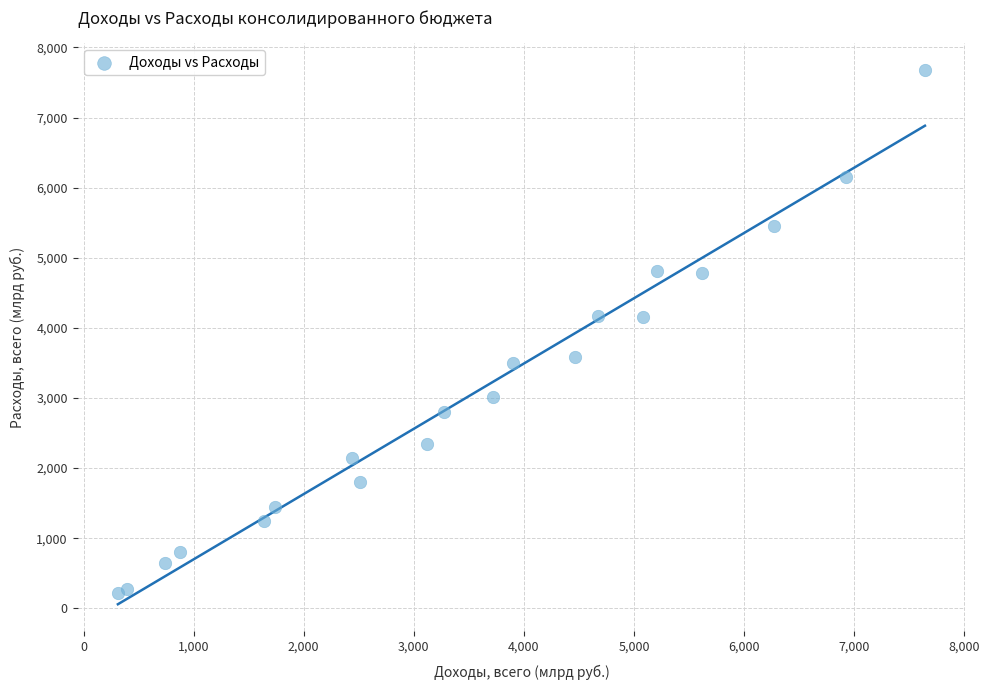

What is the range of Y values (max minus min)?

7465.0